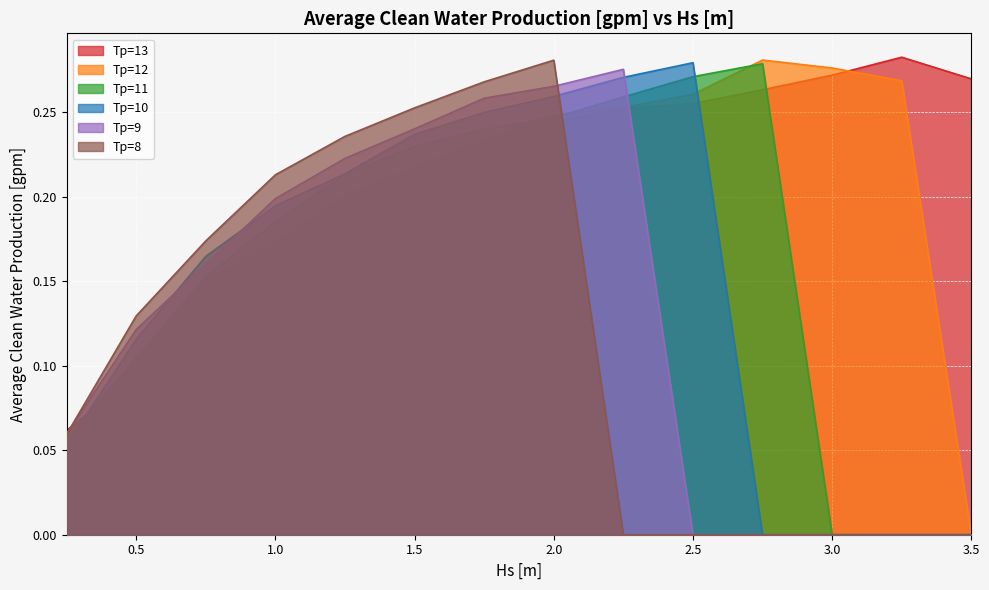

In Tp=10, how many points are higher than both neighbors (excluding endpoints)?

1